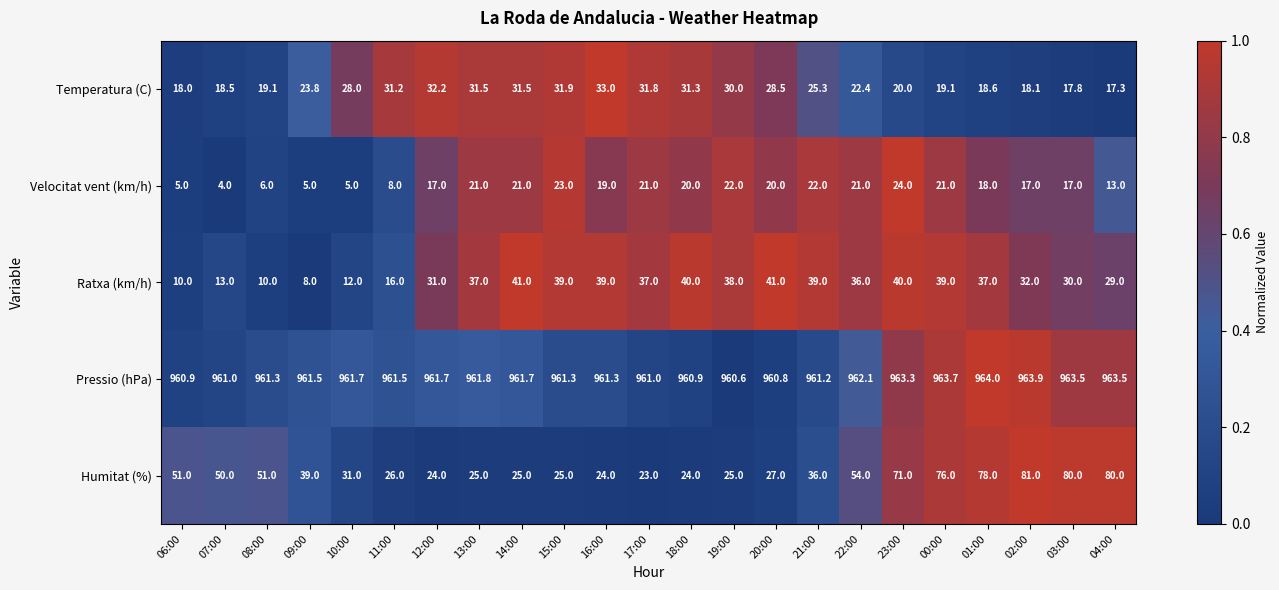

At which category does the chart reach its peak across all series?

01:00